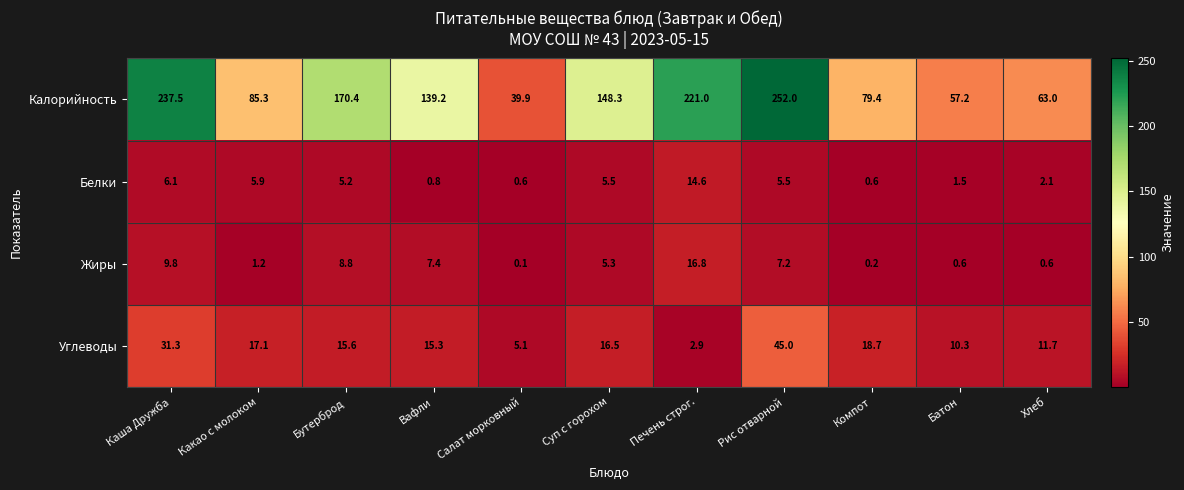

At which label does Белки reach its peak?

Печень строг.